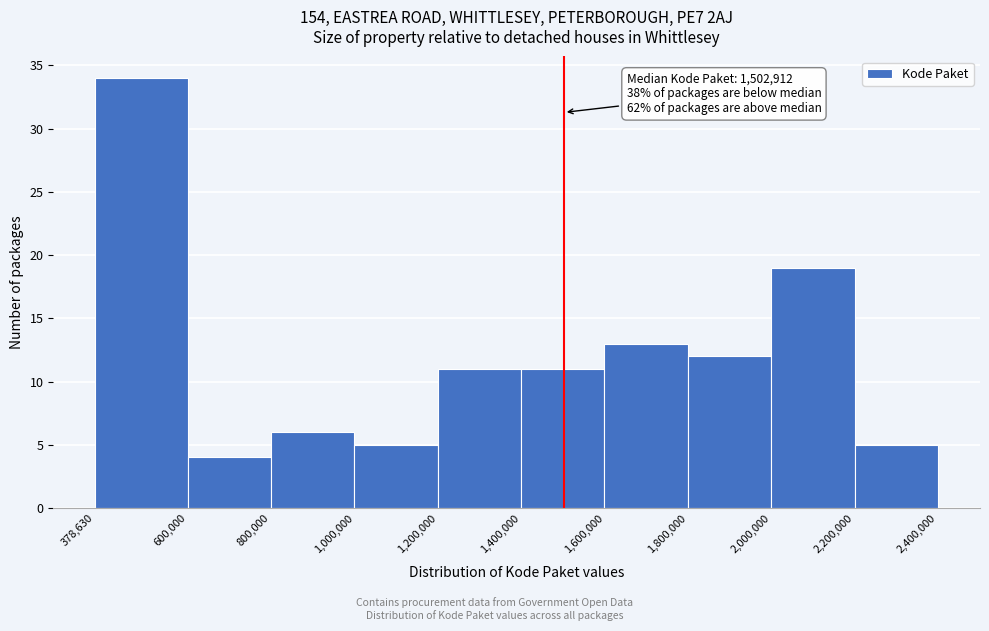

Which range on the x-axis has the tallest bar?

378,630 to 600,000